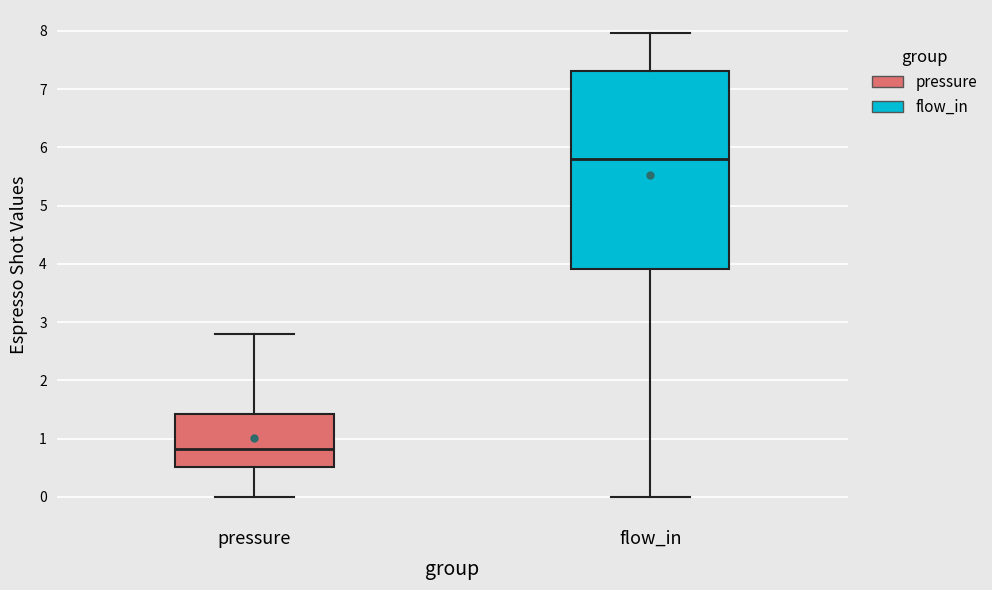

Reading left to right, read every box against the y-axis: the position of its median line, the range the box covers, and the ends of its whiskers. The values are not printed on the chart, so give them approximately, as read against the axis.

pressure: median 0.8, box 0.5 to 1.4, whiskers 0.0 to 2.8
flow_in: median 5.8, box 3.9 to 7.3, whiskers 0.0 to 8.0